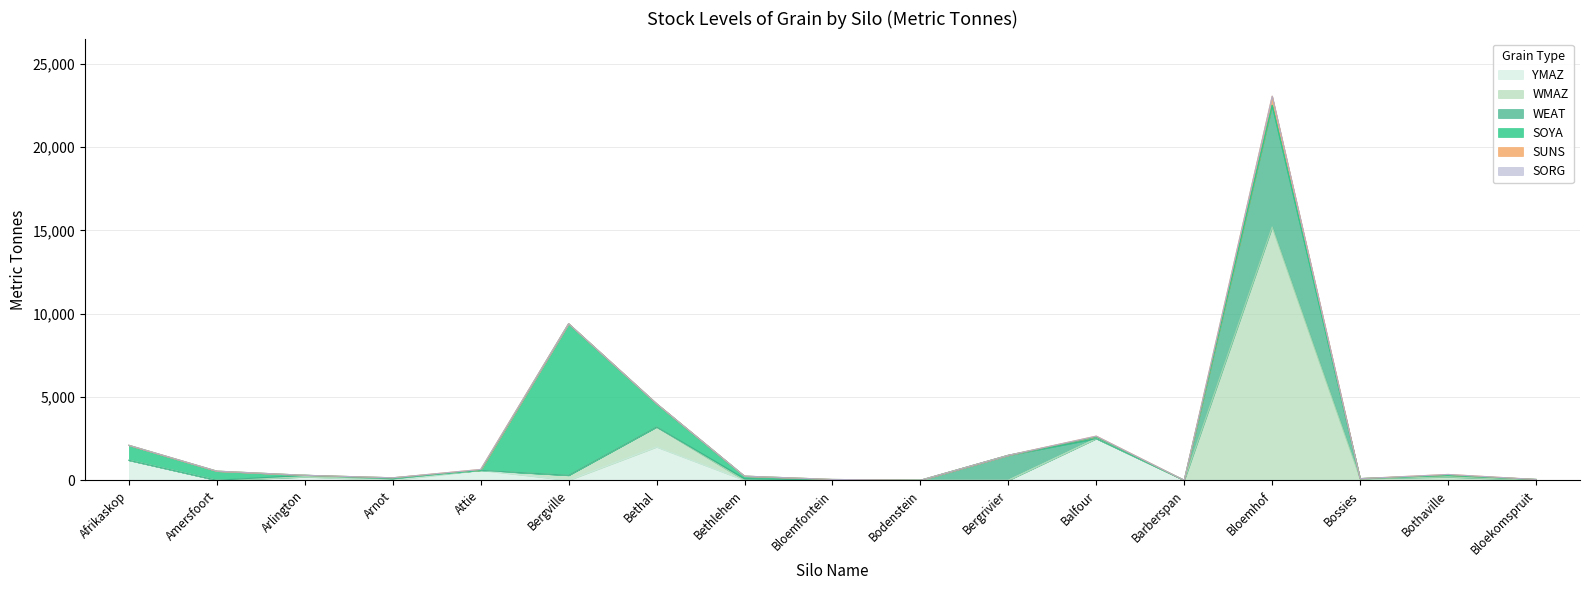

Rank the series by their maximum value, from lowest to highest.

SORG, SUNS, YMAZ, WEAT, SOYA, WMAZ